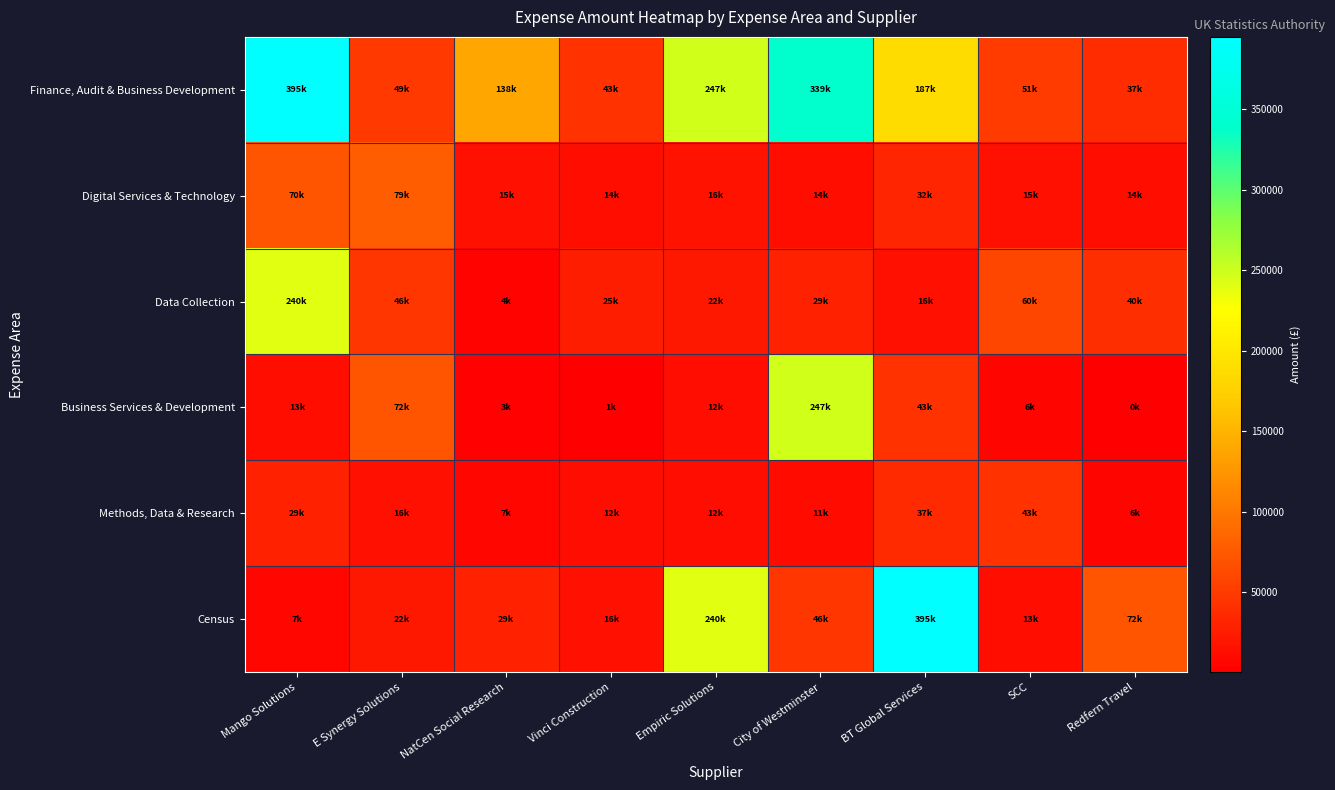

At which category is the sum across all series the highest?

Mango Solutions